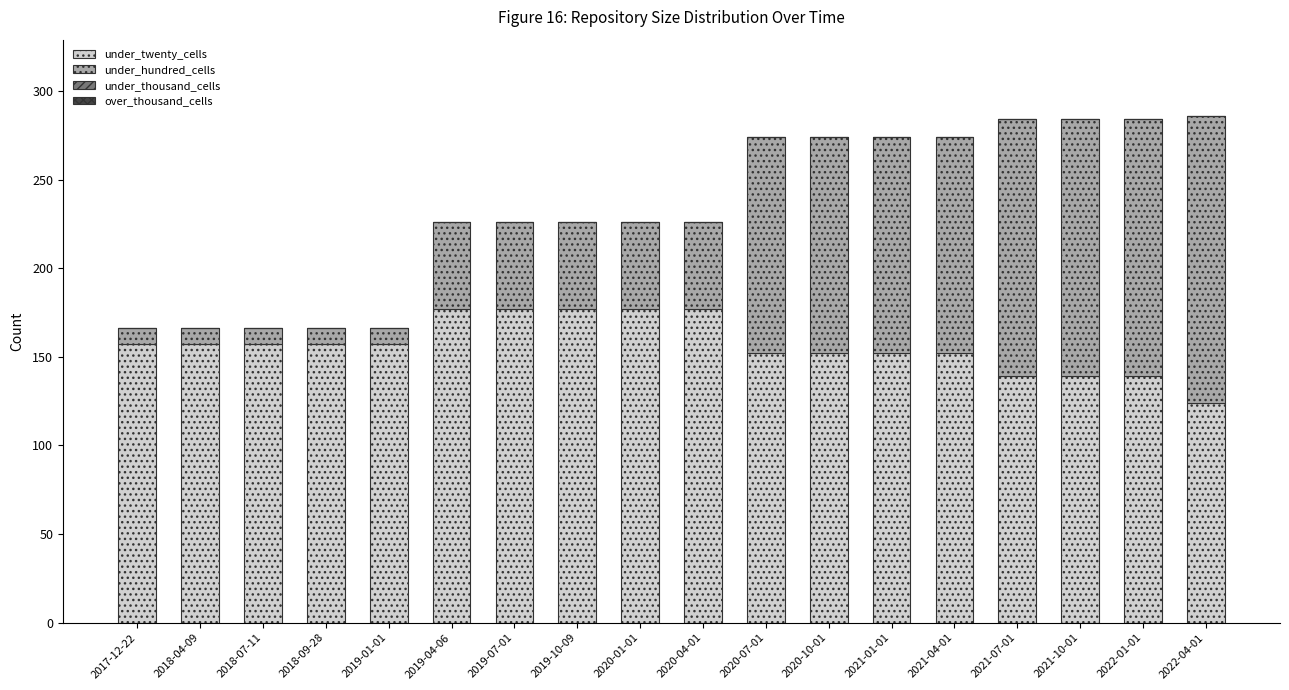

What is the difference between the maximum and minimum values in the under_twenty_cells series?

53